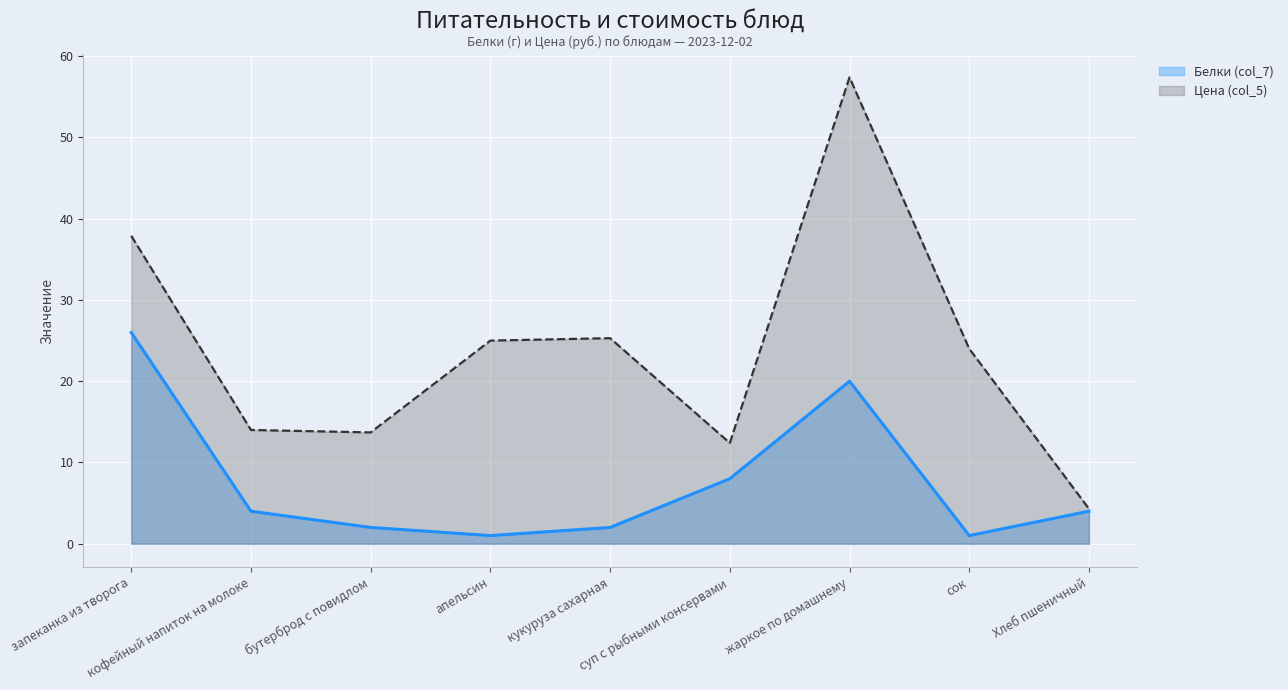

What is the smallest value displayed?

1.0